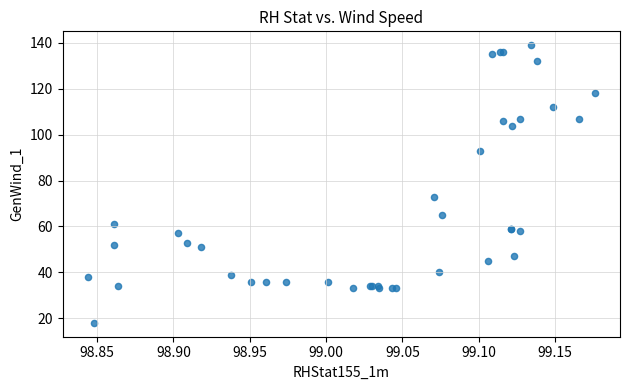

What Y value in the scatter plot is closest to 78?

73